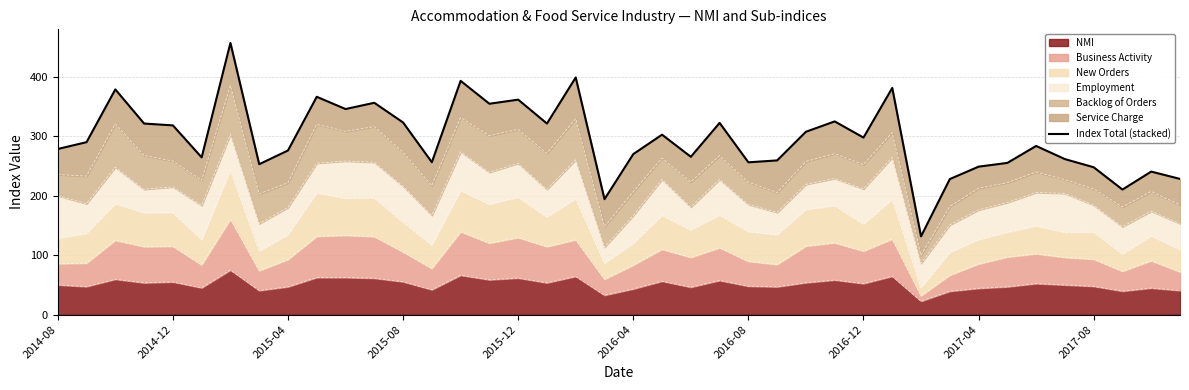

The value of NMI at 2015-04 is 46.9. True or false?

True